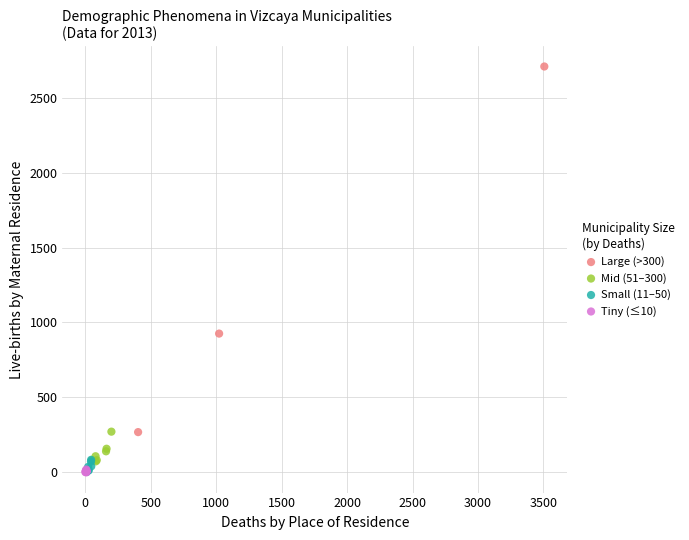

Which series has the widest spread of Y values?

Large (>300)